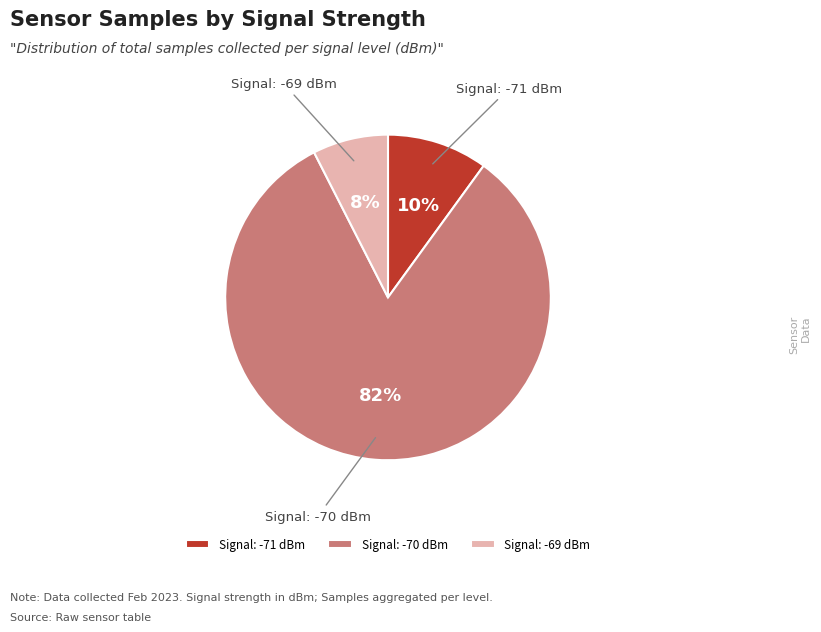

Between Signal: -70 dBm and Signal: -71 dBm, which is larger?

Signal: -70 dBm